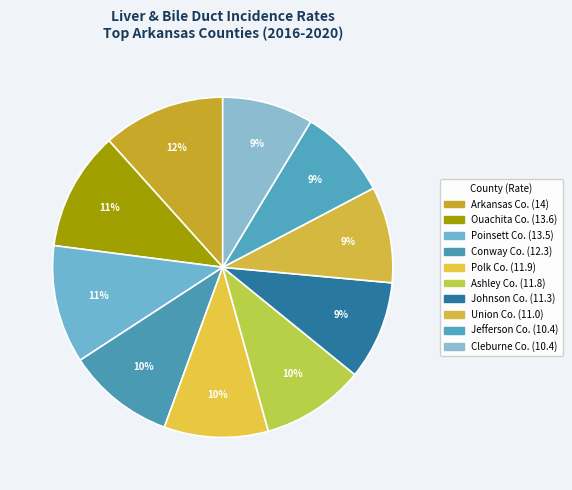

Rank the categories by value from highest to lowest.

Arkansas County, Ouachita County, Poinsett County, Conway County, Polk County, Ashley County, Johnson County, Union County, Jefferson County, Cleburne County